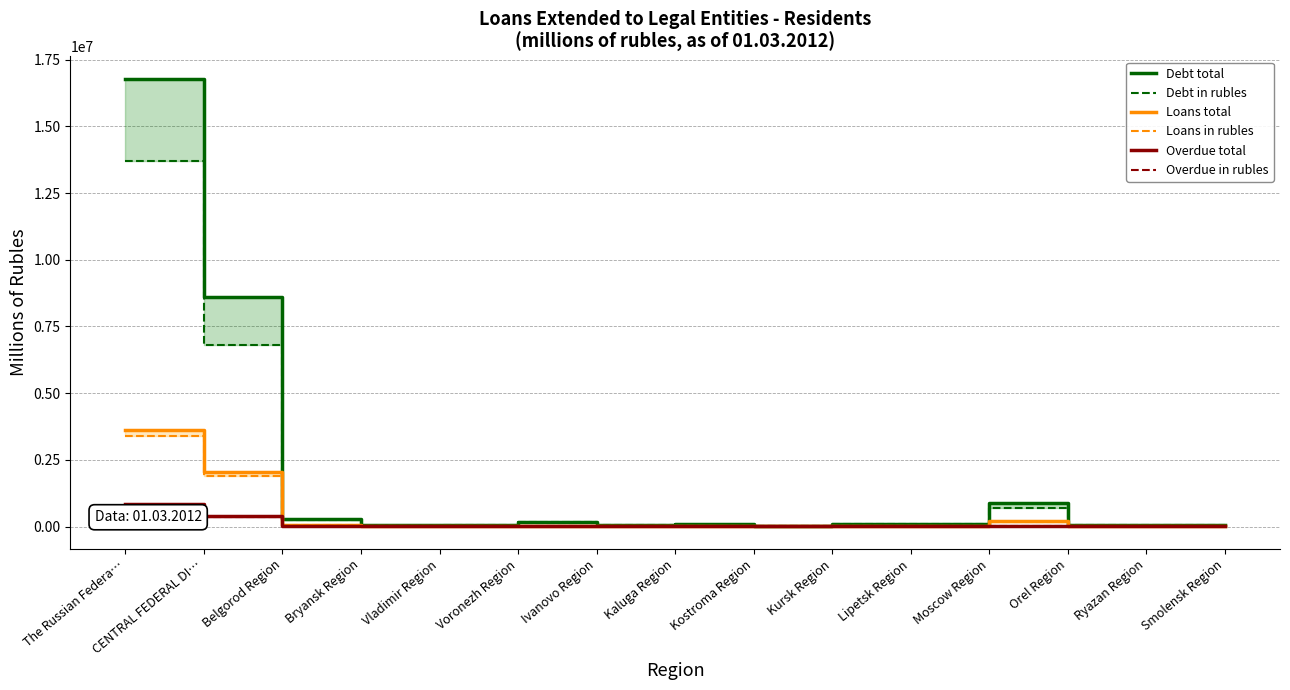

At which category is the sum across all series the highest?

The Russian Federa…